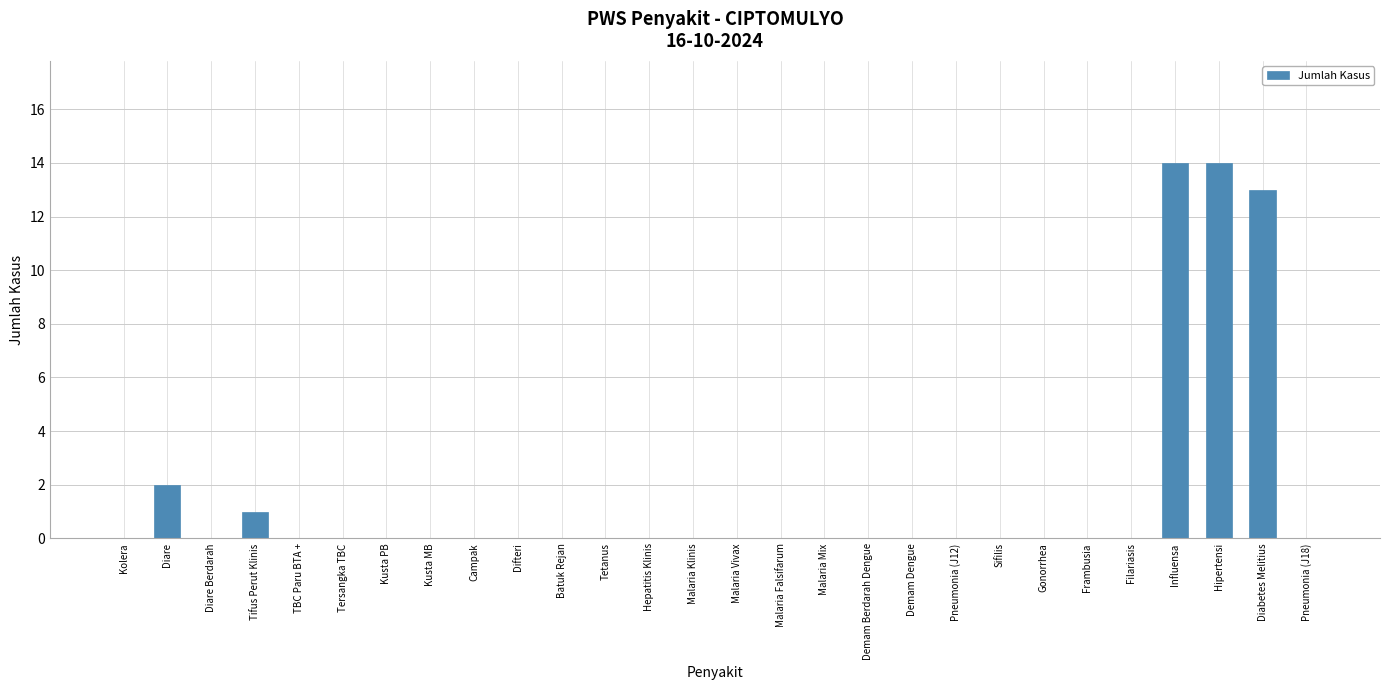

Reading right to left, what are all the values shown in this chart?

0	13	14	14	0	0	0	0	0	0	0	0	0	0	0	0	0	0	0	0	0	0	0	0	1	0	2	0